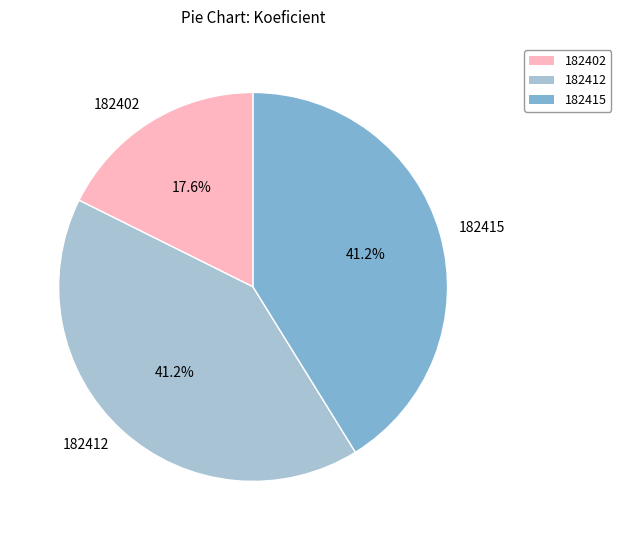

What is the smallest slice in the pie chart?

182402